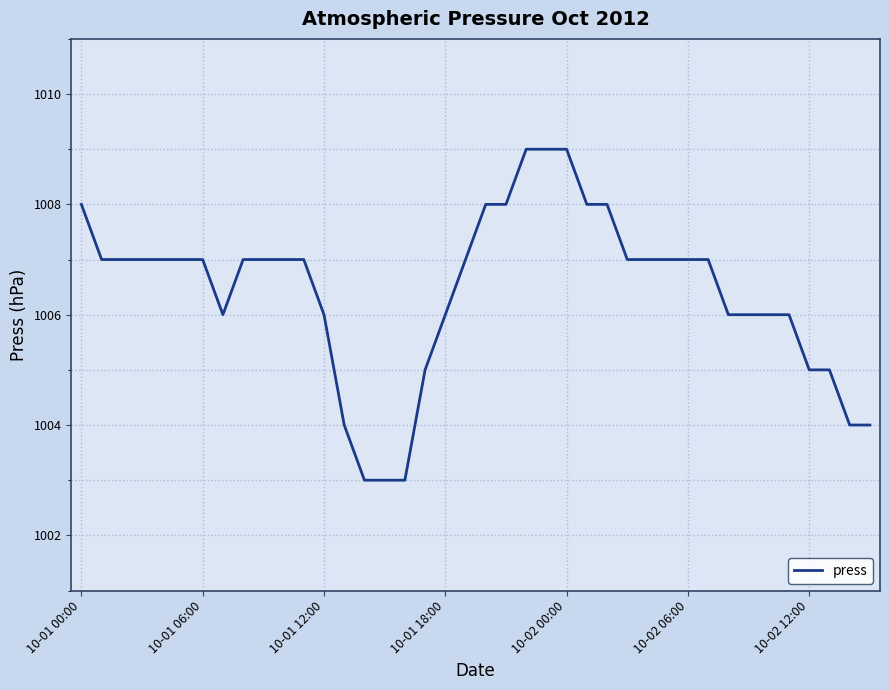

Does the chart display data point markers on the line(s)?

No